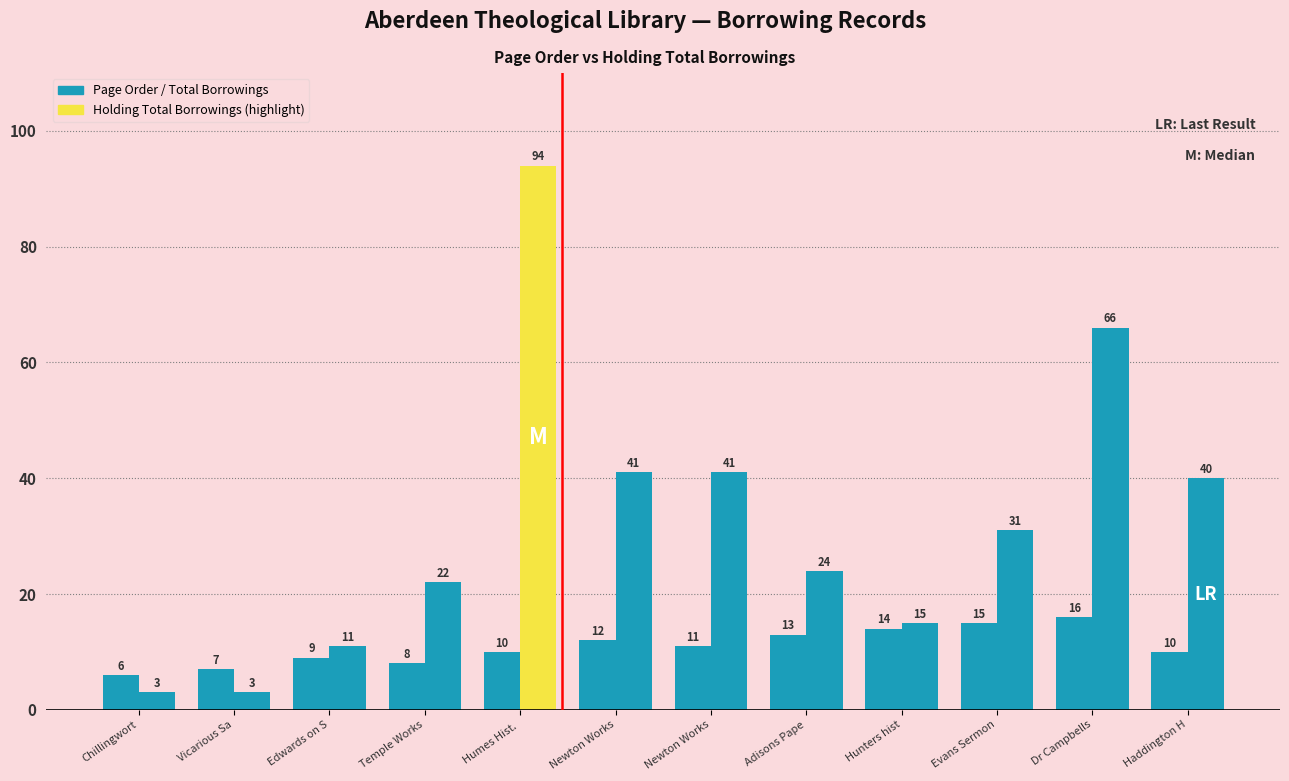

Reading left to right, transcribe all the data shown in this chart.

Page Order: 6	7	9	8	10	12	11	13	14	15	16	10
Holding Total Borrowings: 3	3	11	22	94	41	41	24	15	31	66	40